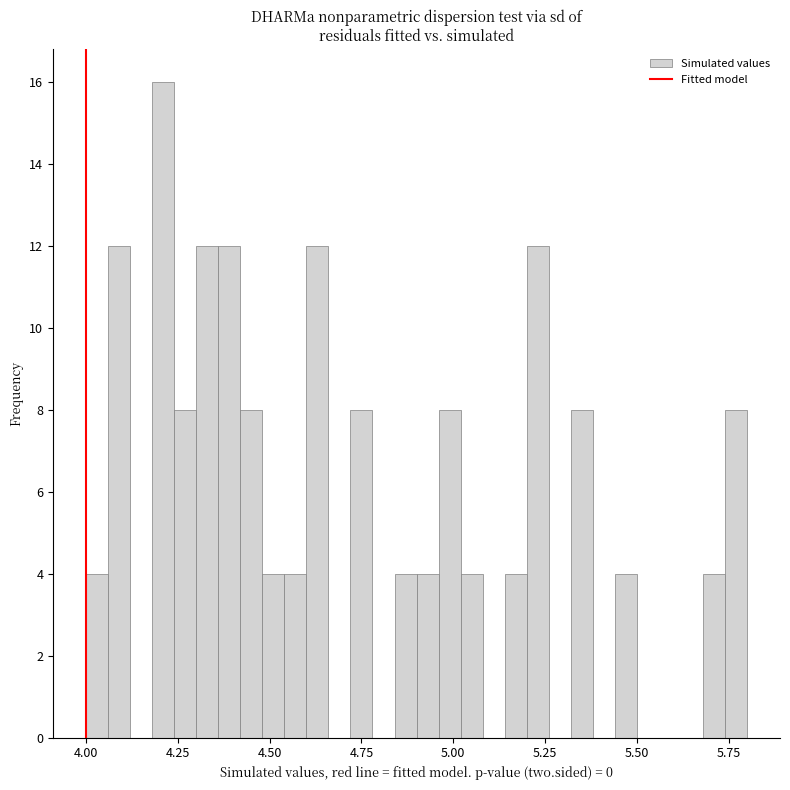

Around what value on the x-axis is the tallest bar? Give the approximate position of its centre, as read against the axis.

4.20